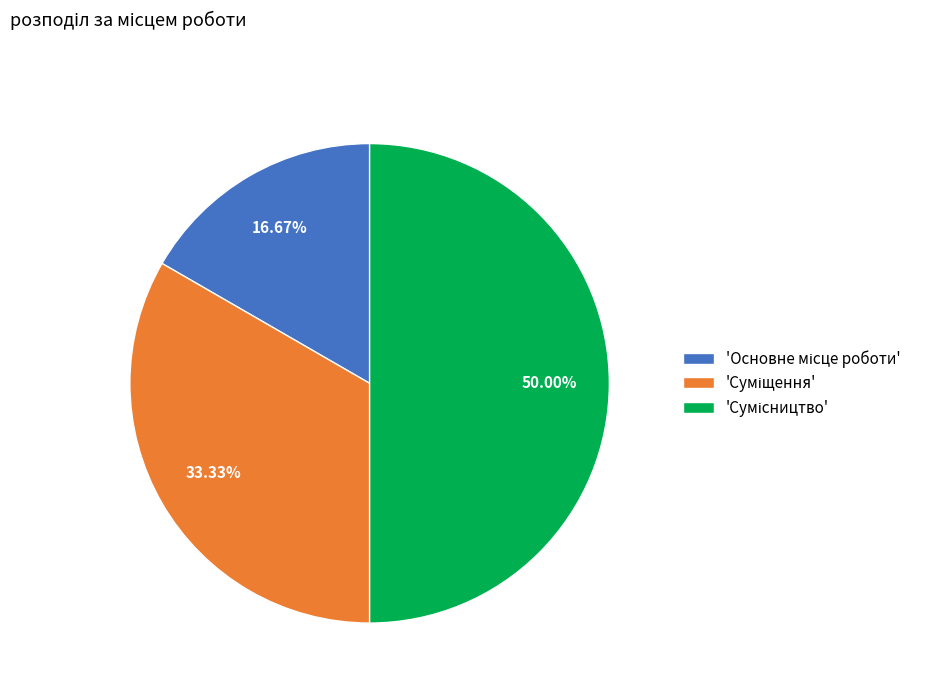

Which category has the biggest portion of the pie?

Сумісництво